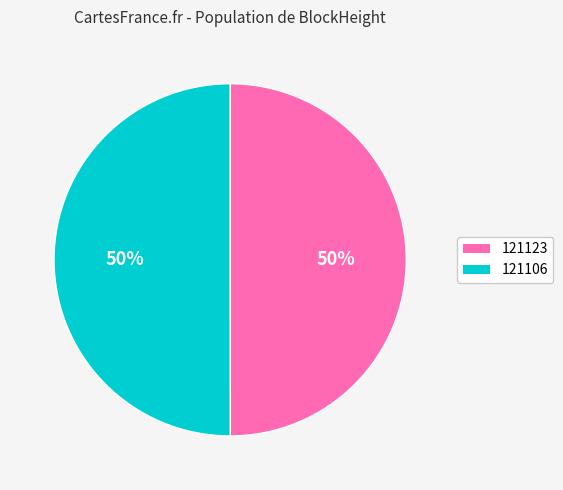

How many segments does this pie chart have?

2